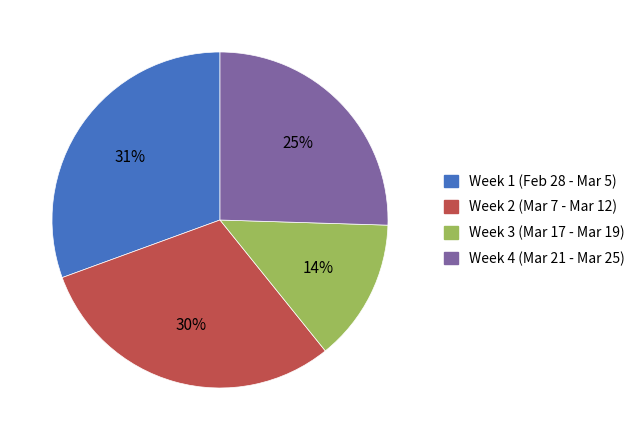

Is there any slice that represents more than half of the pie?

No